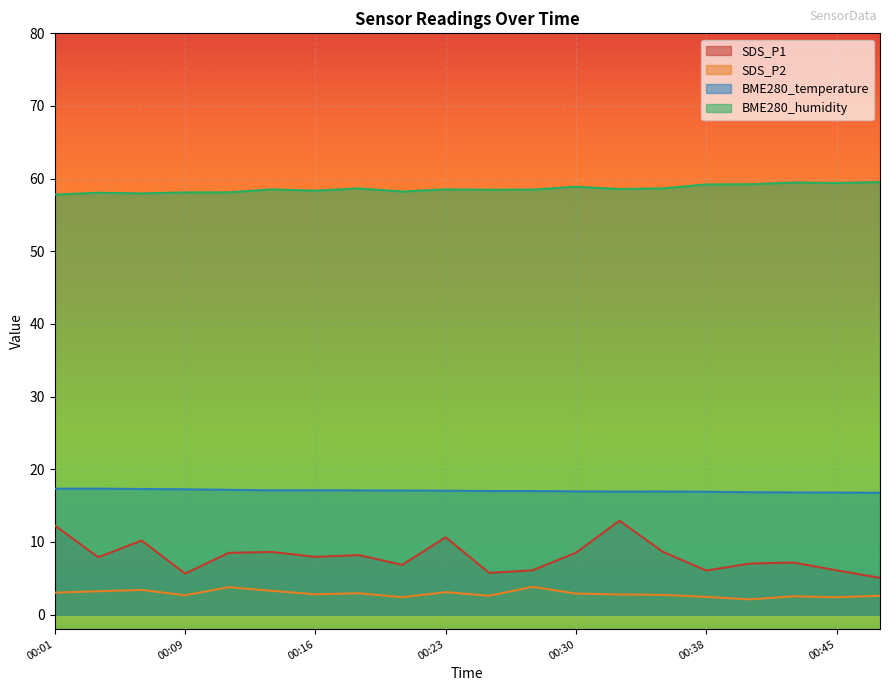

Reading left to right, transcribe all the data shown in this chart.

SDS_P1: 00:01=12.3	00:04=7.9	00:06=10.2	00:09=5.7	00:11=8.5	00:14=8.6	00:16=8.0	00:18=8.2	00:21=6.8	00:23=10.7	00:26=5.8	00:28=6.1	00:30=8.5	00:33=12.9	00:35=8.7	00:38=6.1	00:40=7.0	00:43=7.2	00:45=6.1	00:47=5.1
SDS_P2: 00:01=3.0	00:04=3.2	00:06=3.4	00:09=2.7	00:11=3.8	00:14=3.3	00:16=2.8	00:18=3.0	00:21=2.4	00:23=3.1	00:26=2.6	00:28=3.8	00:30=2.9	00:33=2.8	00:35=2.7	00:38=2.5	00:40=2.1	00:43=2.5	00:45=2.4	00:47=2.6
BME280_temperature: 00:01=17.3	00:04=17.3	00:06=17.3	00:09=17.2	00:11=17.2	00:14=17.1	00:16=17.1	00:18=17.1	00:21=17.1	00:23=17.1	00:26=17.0	00:28=17.0	00:30=17.0	00:33=16.9	00:35=16.9	00:38=16.9	00:40=16.9	00:43=16.8	00:45=16.8	00:47=16.8
BME280_humidity: 00:01=57.8	00:04=58.1	00:06=58.0	00:09=58.1	00:11=58.1	00:14=58.5	00:16=58.4	00:18=58.7	00:21=58.2	00:23=58.5	00:26=58.5	00:28=58.5	00:30=58.9	00:33=58.6	00:35=58.7	00:38=59.2	00:40=59.2	00:43=59.5	00:45=59.4	00:47=59.5